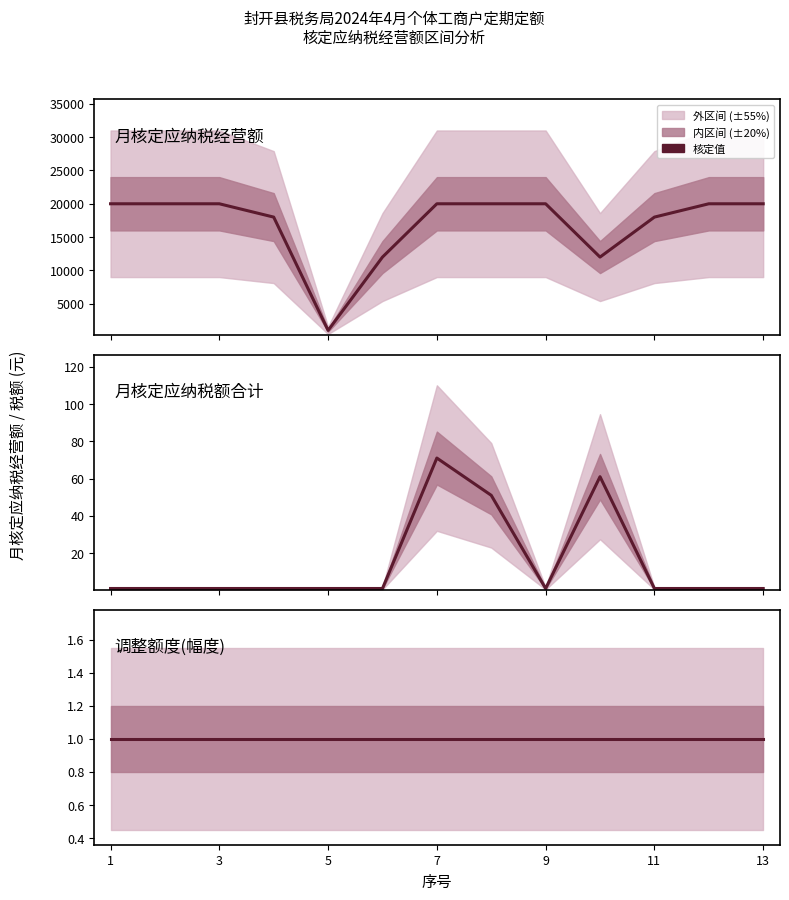

Between 9 and 3, which is larger?

3